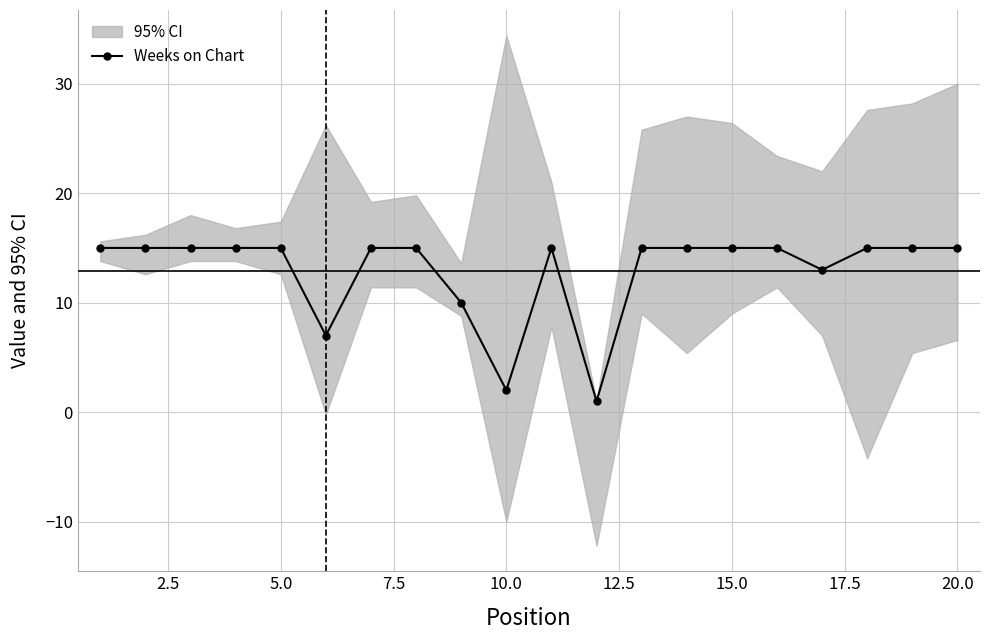

What is the highest value of the Weeks on Chart series?

15